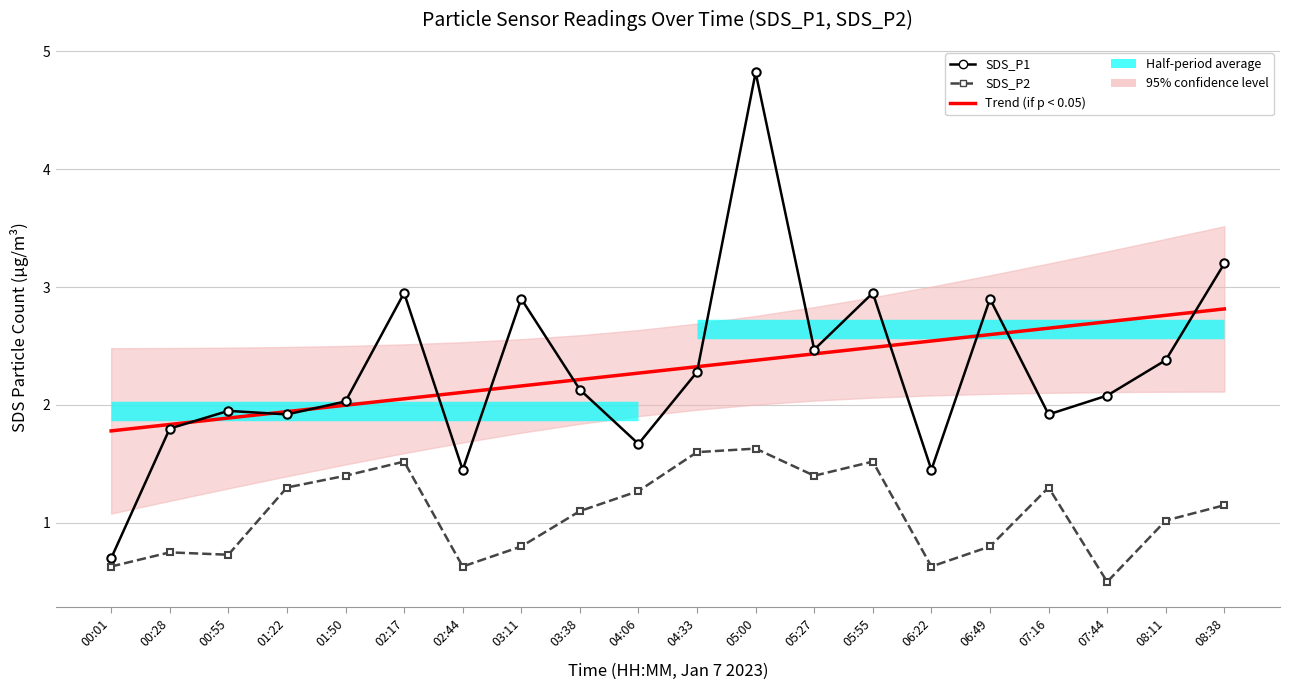

At how many categories does at least one series exceed 0?

20